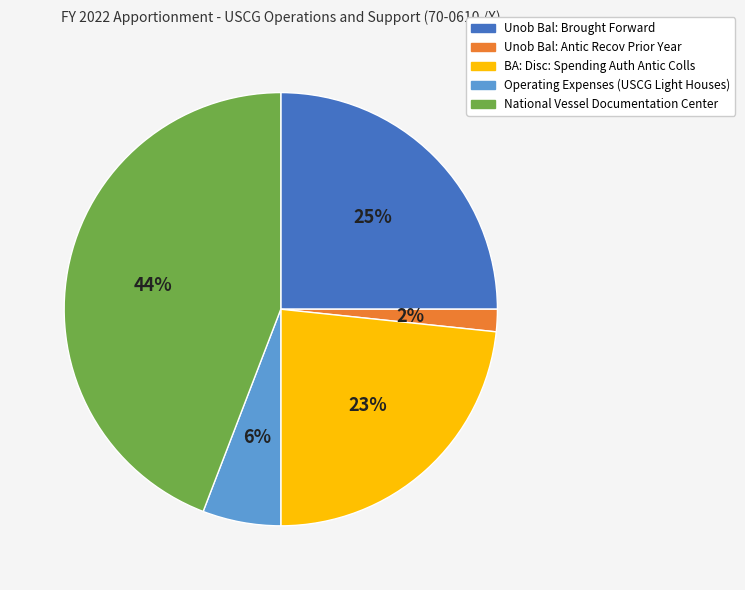

How many slices are in this pie chart?

5